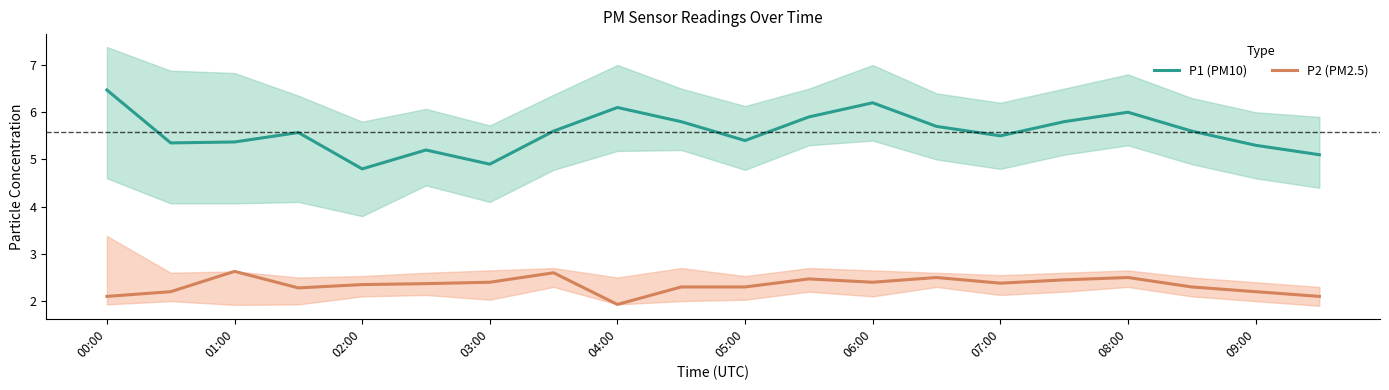

What position from the left is 19?

20